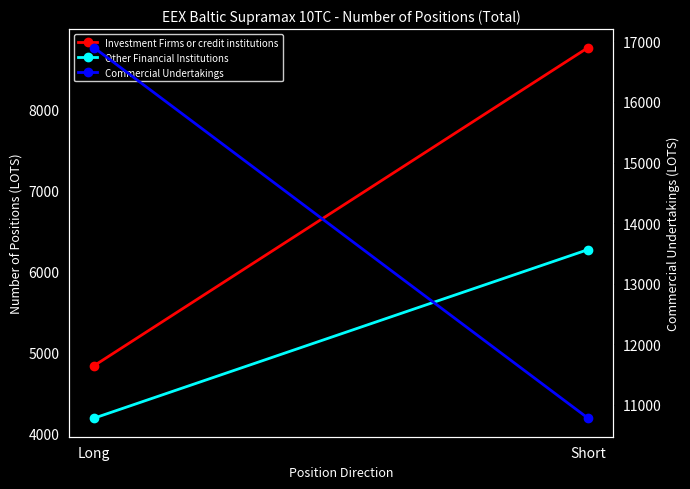

What is the sum of the Commercial Undertakings values at Long and Short?

27674.9